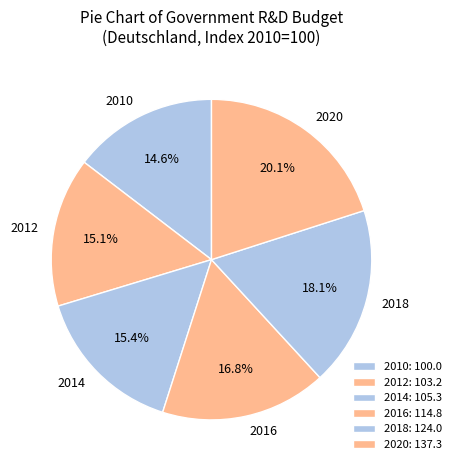

How much of the chart is everything except 2012?

84.9%